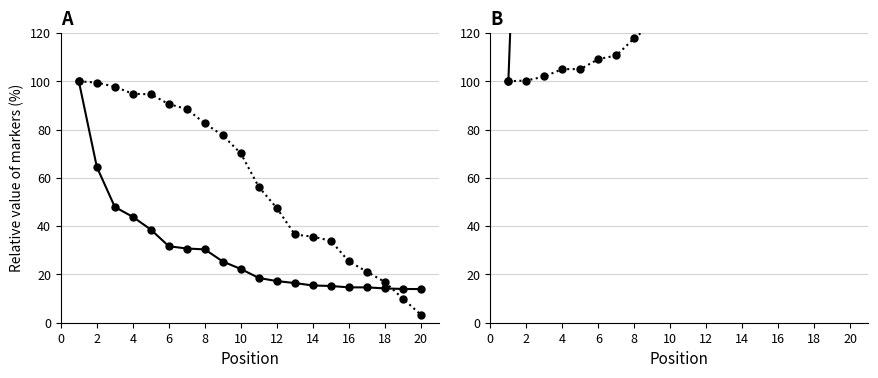

True or false: Global Rank and Global Rank (inv) intersect in this chart.

False